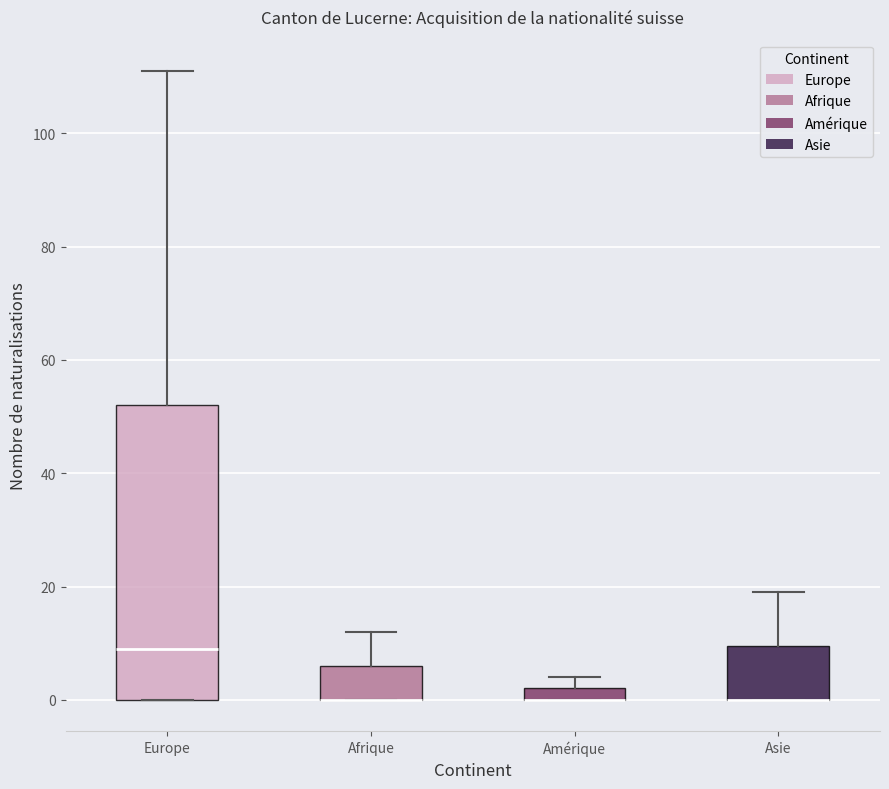

Comparing the boxes themselves (not the whiskers), which one is the tallest?

Europe